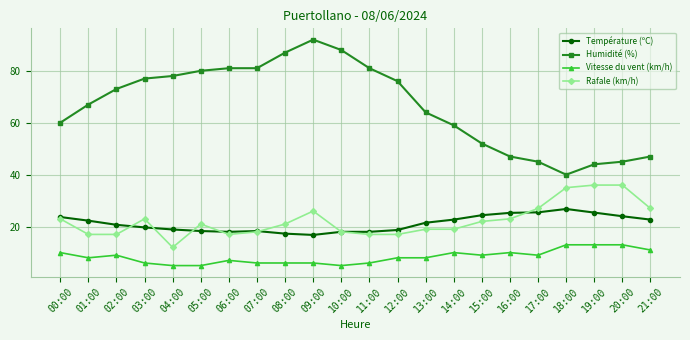

How many lines are shown in the chart?

4